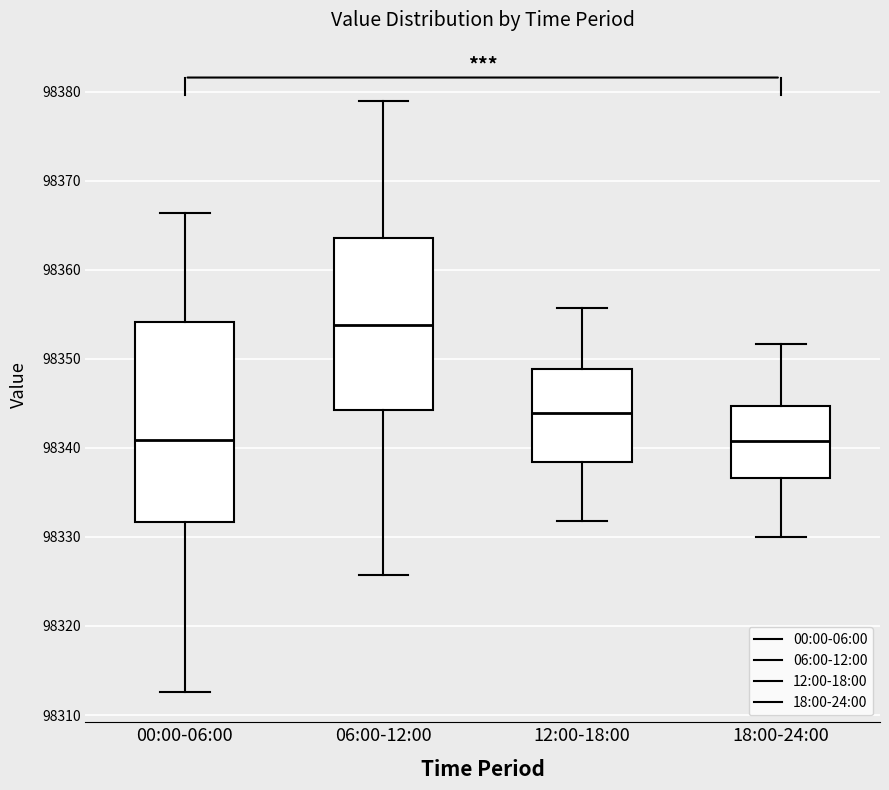

Reading left to right, transcribe this box plot: for each box, give where its median line is, the range the box spans, and where its two whiskers end, as read against the y-axis. The values are not printed on the chart, so give them approximately, as read against the axis.

00:00-06:00: median 98341, box 98332 to 98354, whiskers 98313 to 98366
06:00-12:00: median 98354, box 98344 to 98364, whiskers 98326 to 98379
12:00-18:00: median 98344, box 98338 to 98349, whiskers 98332 to 98356
18:00-24:00: median 98341, box 98337 to 98345, whiskers 98330 to 98352